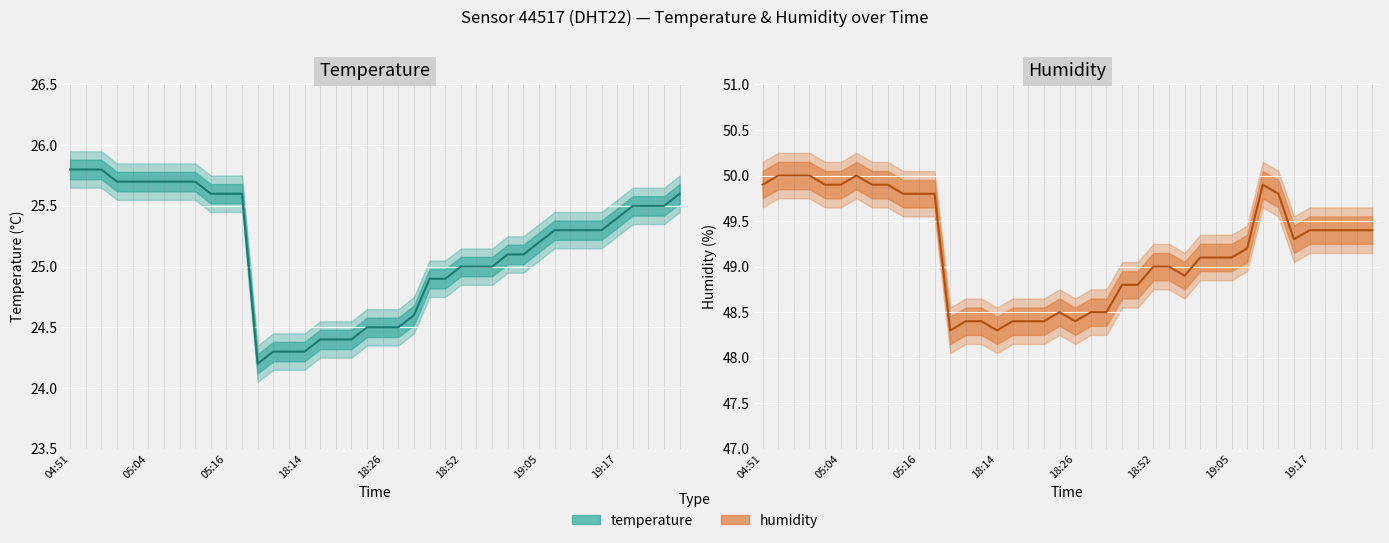

At 19:05, list the series in order from largest to smallest.

humidity, temperature